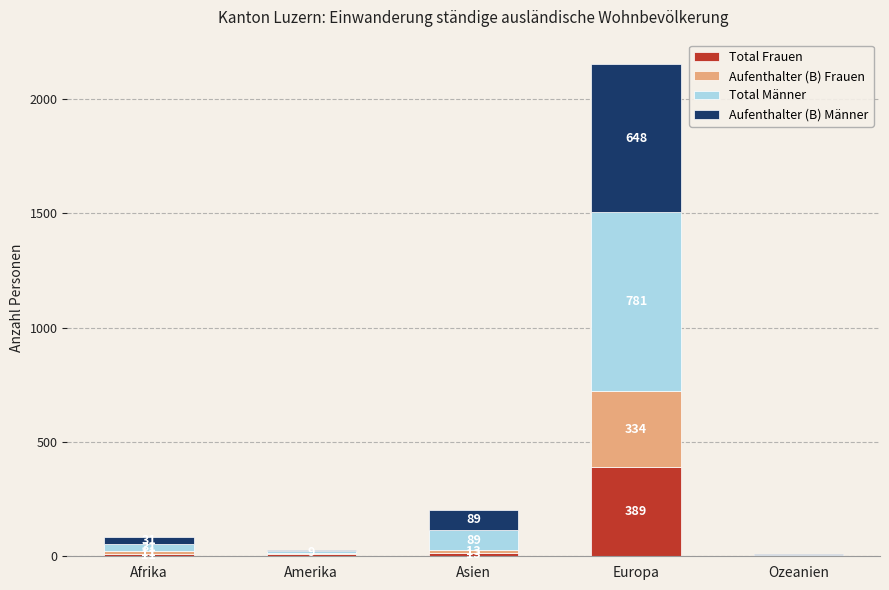

Is it true that Total Frauen equals 88 at Europa?

False